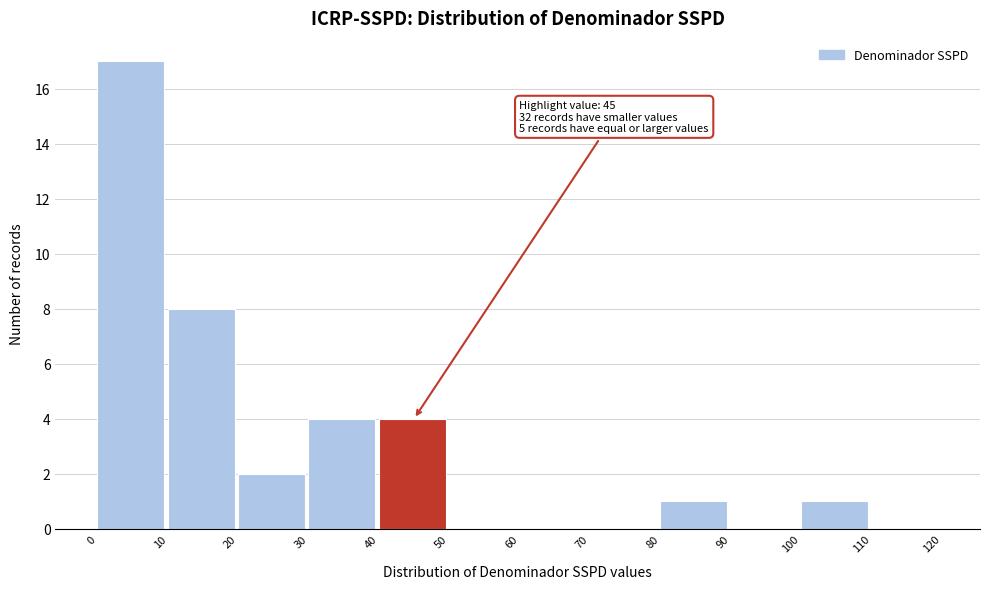

Over which range of the x-axis is the bar tallest?

0 to 10